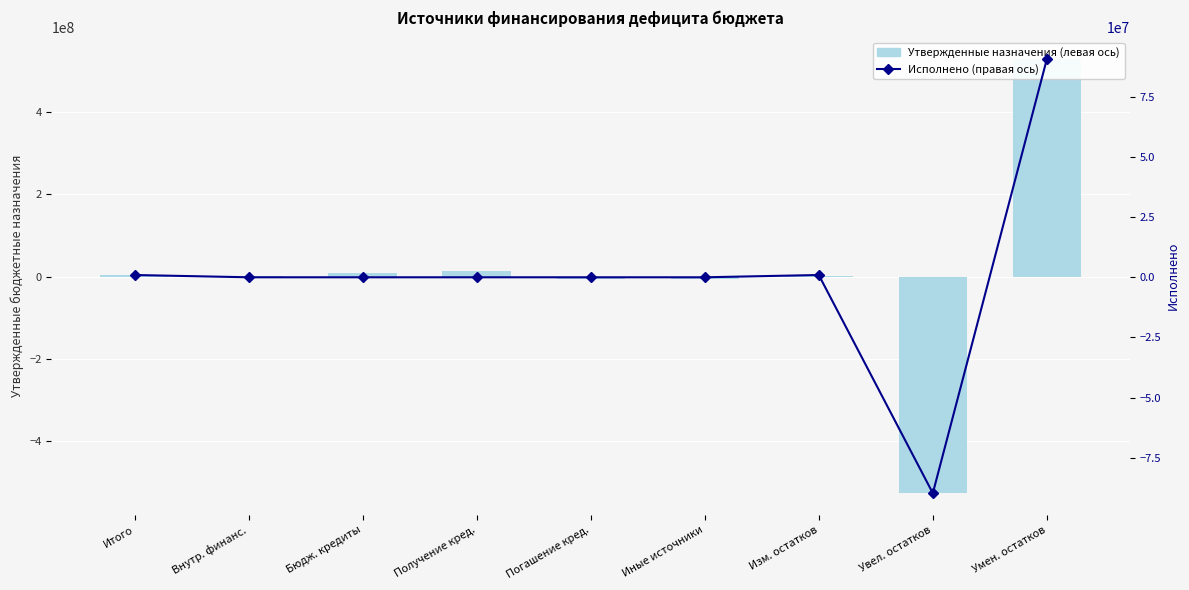

What is the average value of the Утвержденные назначения (левая ось) series?

2248412.3